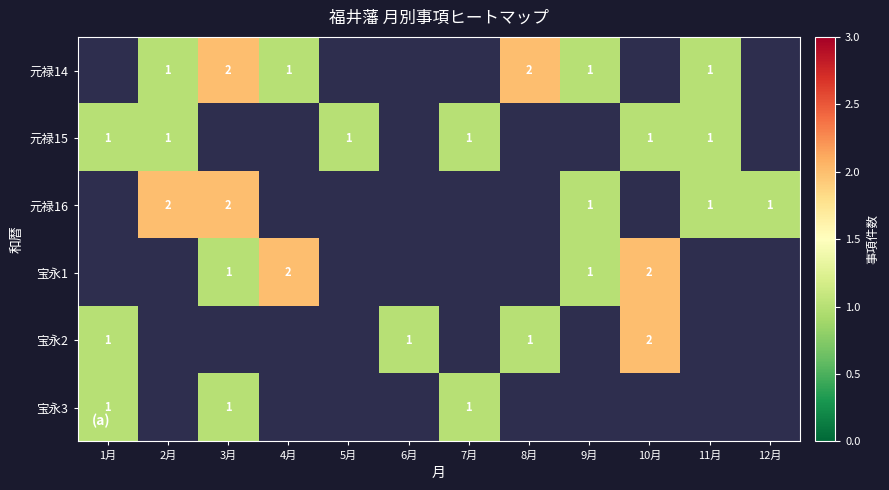

True or false: 元禄14 has a value of 1 at 11月.

True